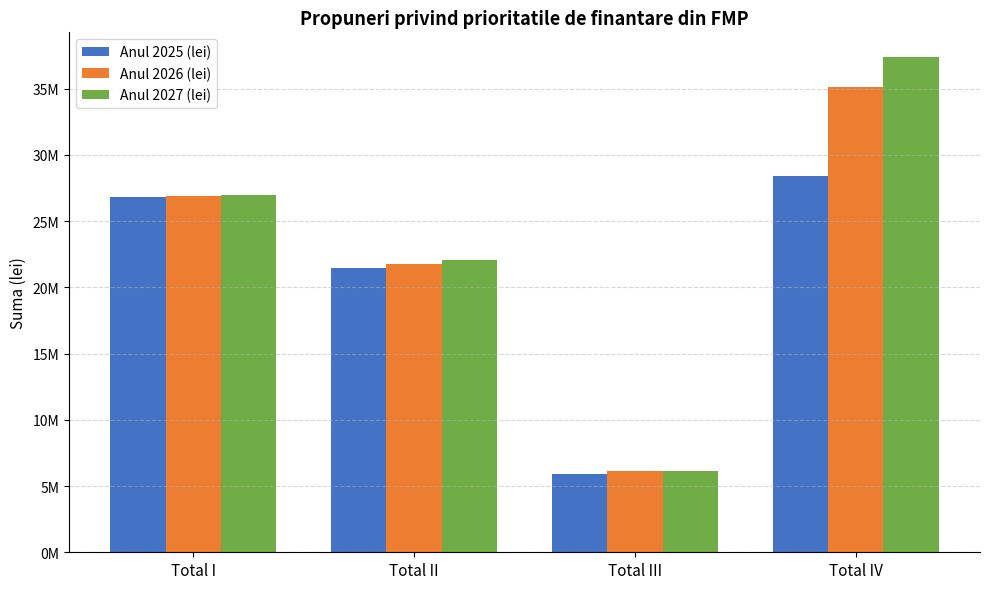

At which category is the sum across all series the highest?

Total IV